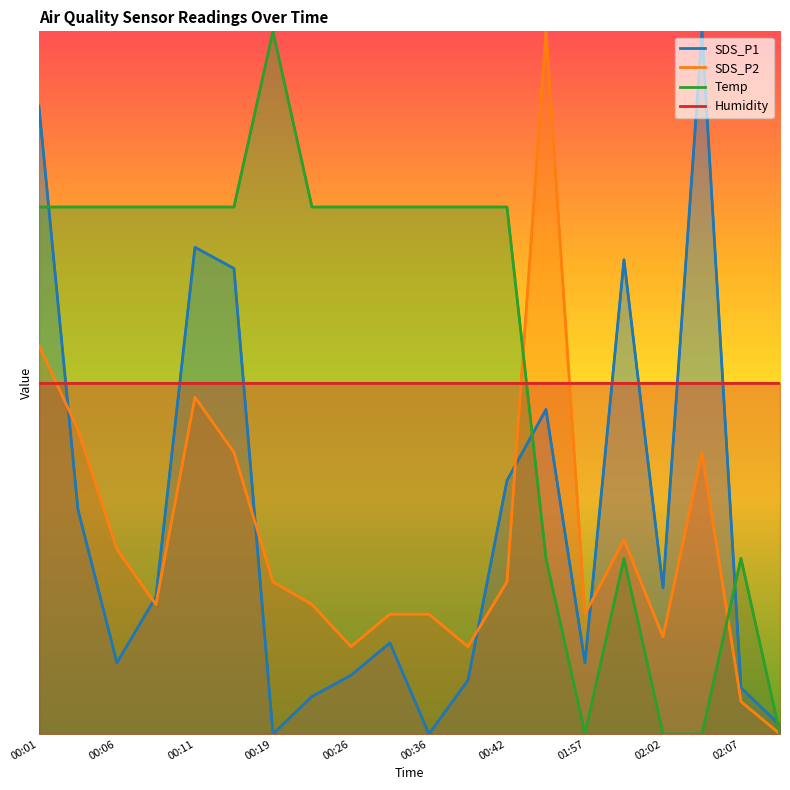

Read the SDS_P1 value at 02:02.

2.1